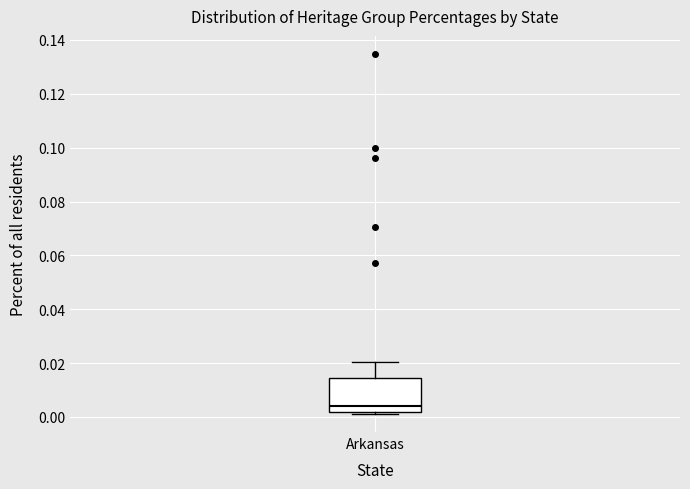

Transcribe this box plot: give where the median line is, the range the box spans, and where the two whiskers end, as read against the y-axis. The values are not printed on the chart, so give them approximately, as read against the axis.

median 0.004, box 0.002 to 0.014, whiskers 0.002 (just below the box's lower edge) to 0.020